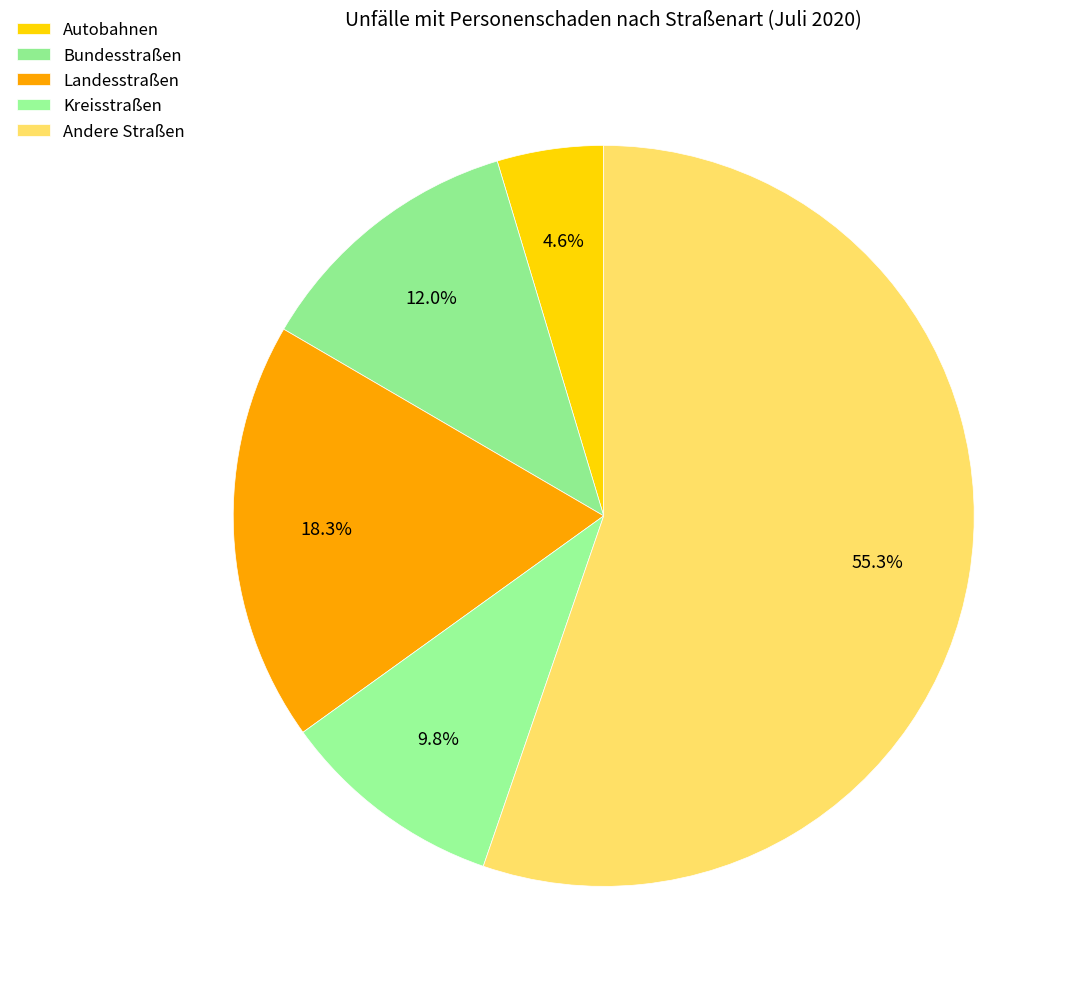

Combined, do Kreisstraßen and Landesstraßen account for over 50%?

No